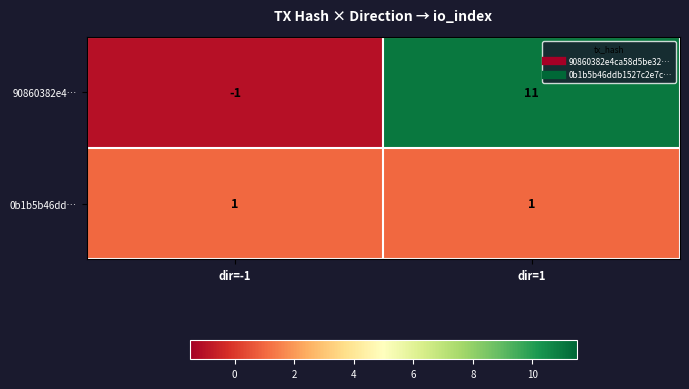

What is the smallest value displayed?

-1